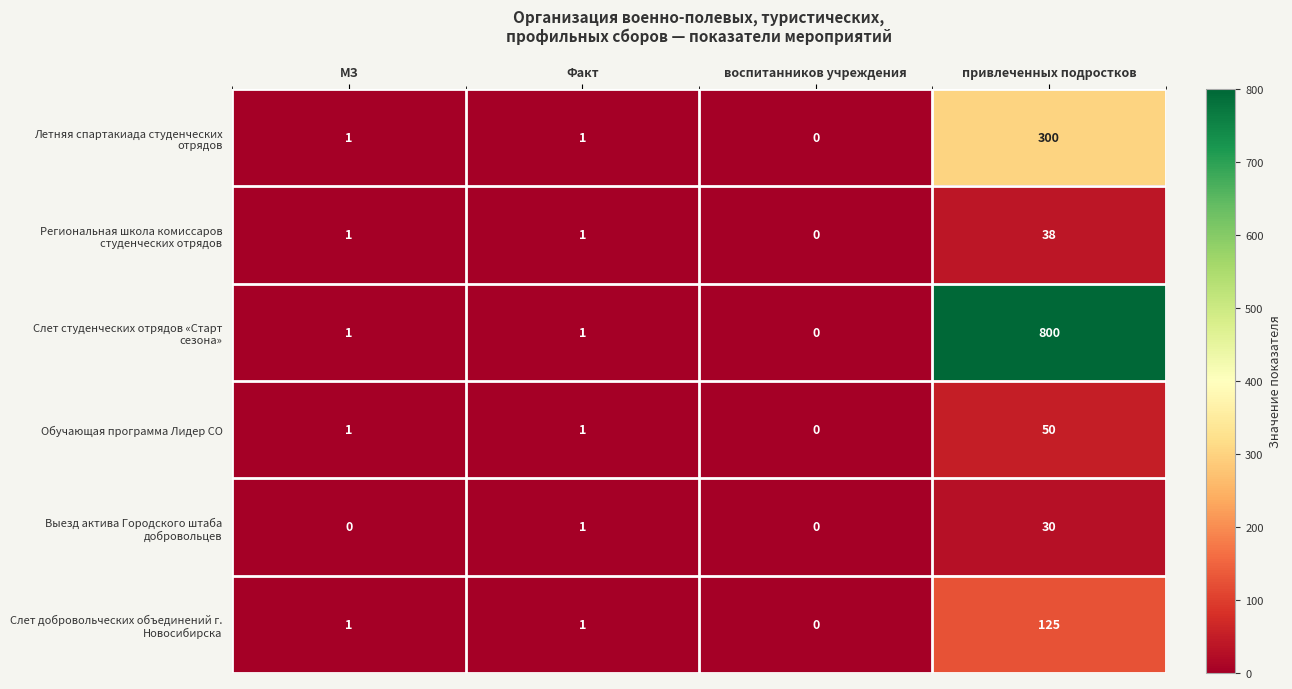

The Обучающая программа Лидер СО series shows 90 at привлеченных подростков. True or false?

False